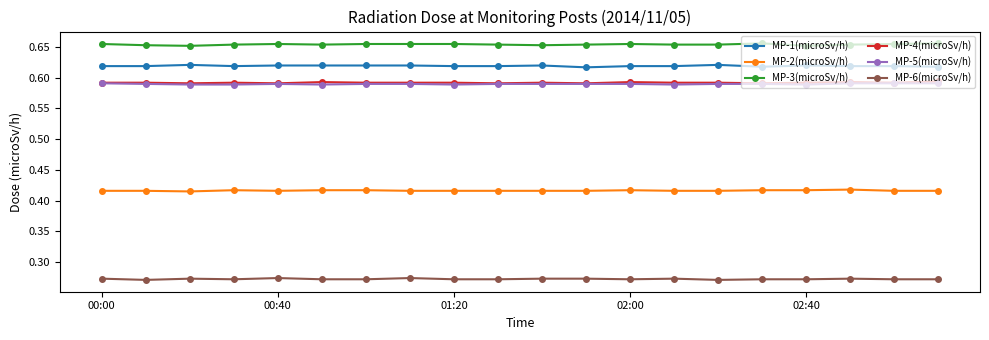

How many MP-6(microSv/h) values are between 0 and 1?

20